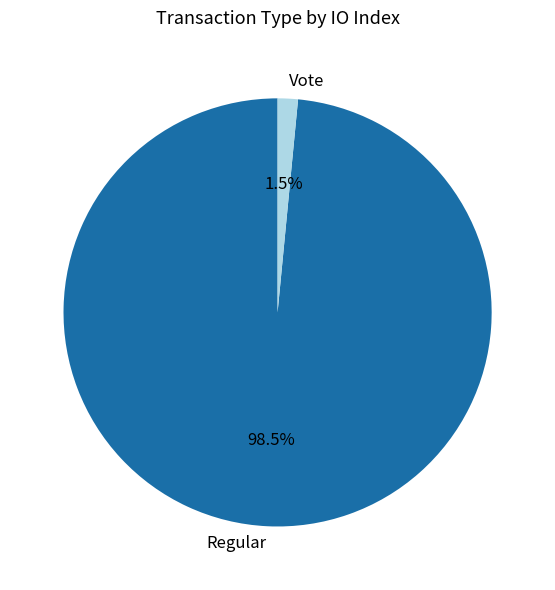

Do Regular and Vote together represent more than half of the pie?

Yes